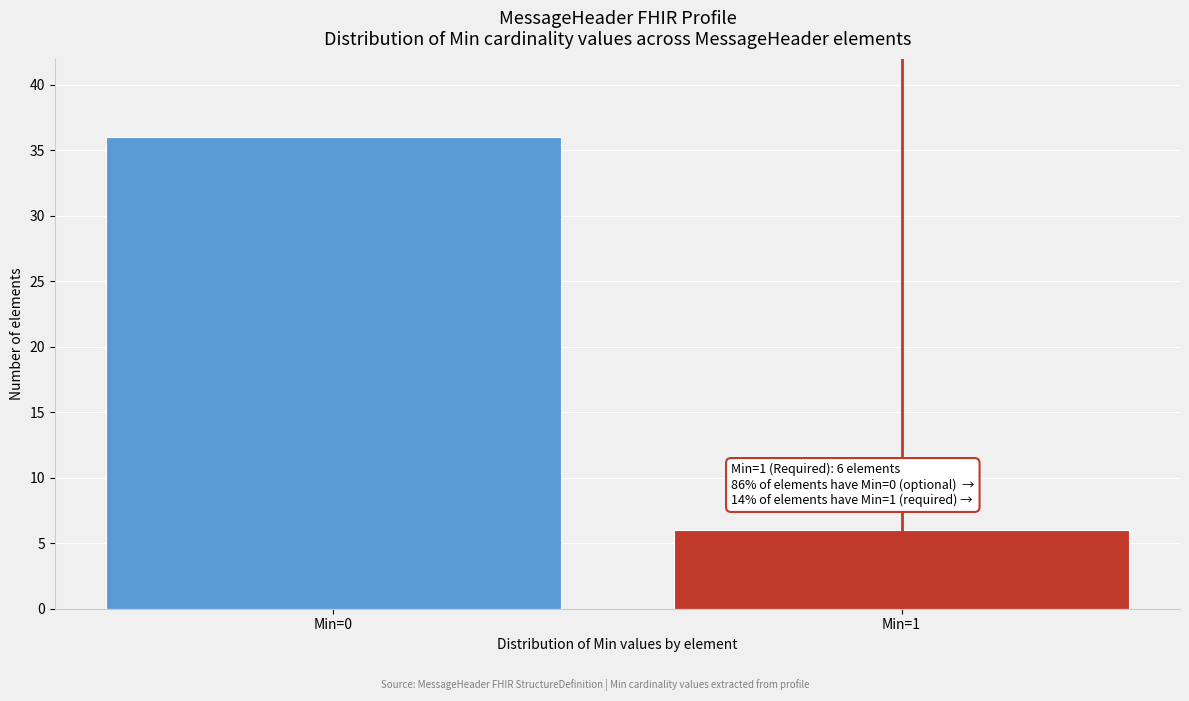

Reading left to right, transcribe all the data shown in this chart.

Min=0=36	Min=1=6